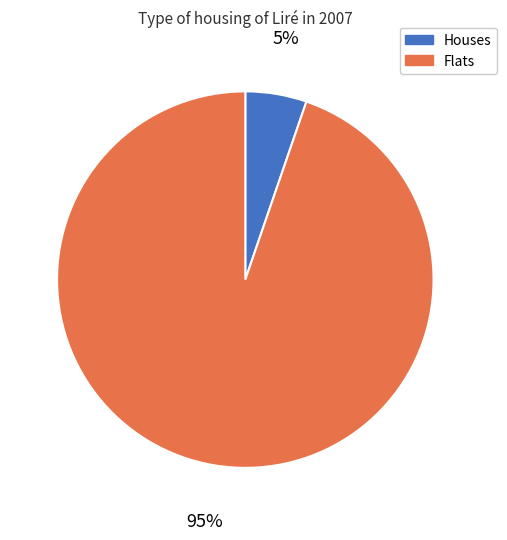

What is the smallest slice in the pie chart?

Houses